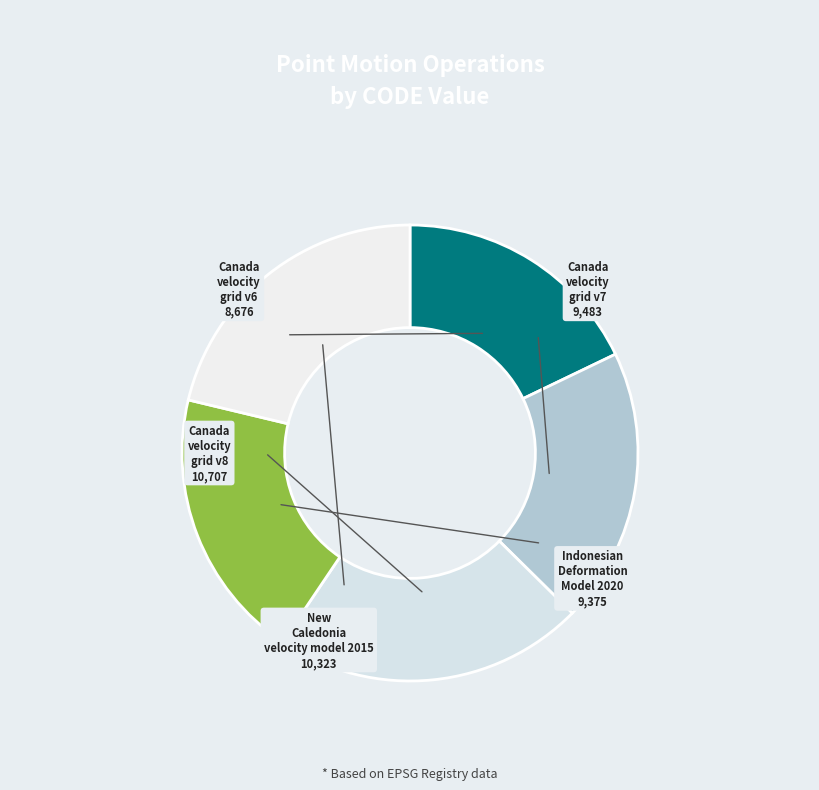

Is the sum of Canada velocity grid v8 and Canada velocity grid v7 greater than half?

No